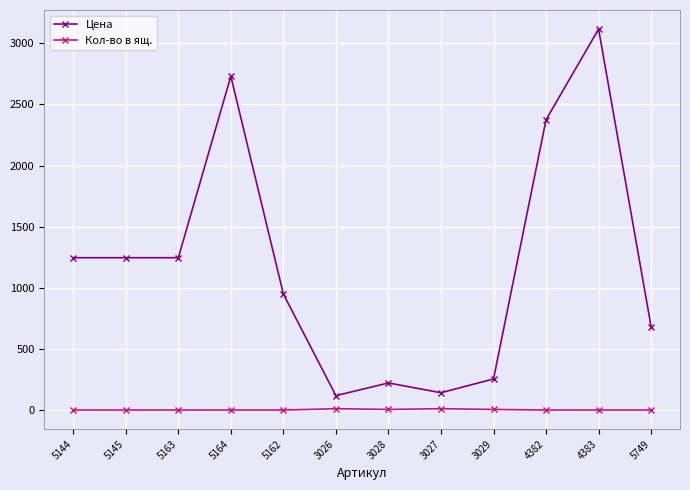

Where does the Цена series first go above 1246?

5144